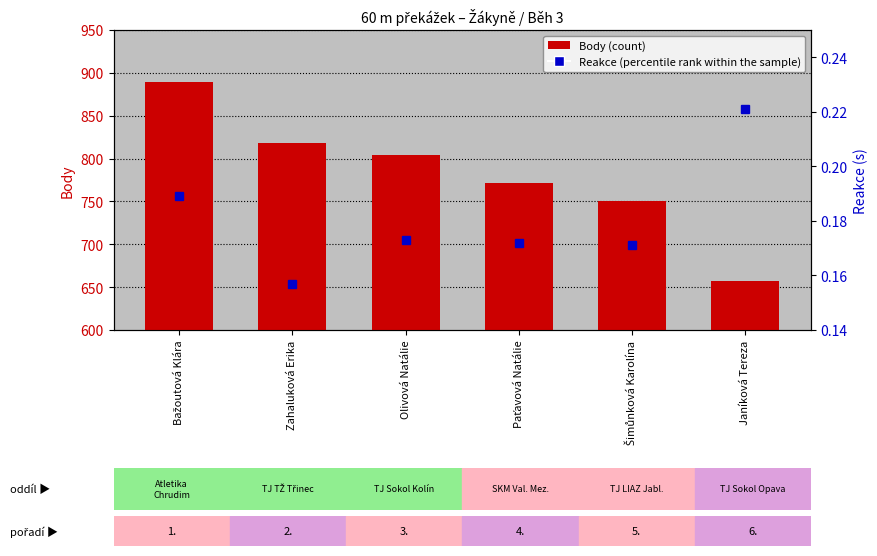

Which series changed the most between Šimůnková Karolína and Janíková Tereza?

Body